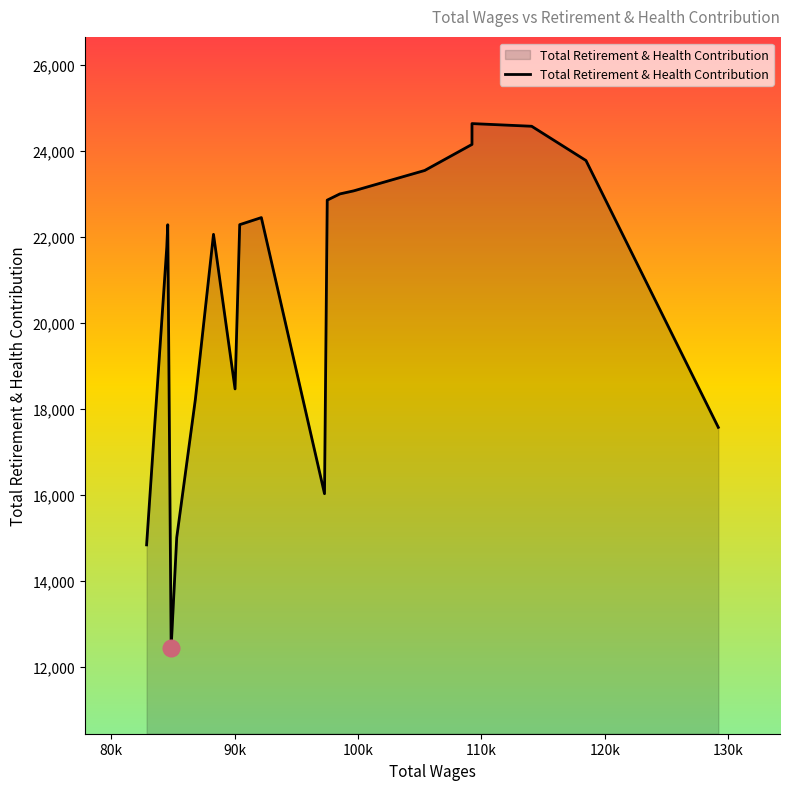

What is the difference between the maximum and minimum values?

12174